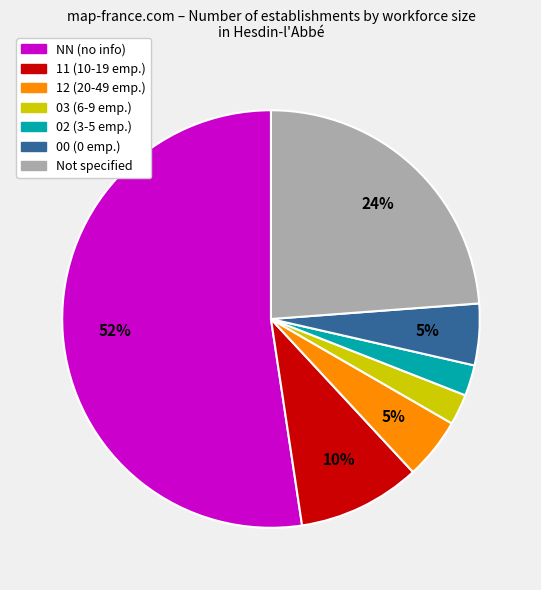

To the nearest percent, what is the average slice percentage?

14%